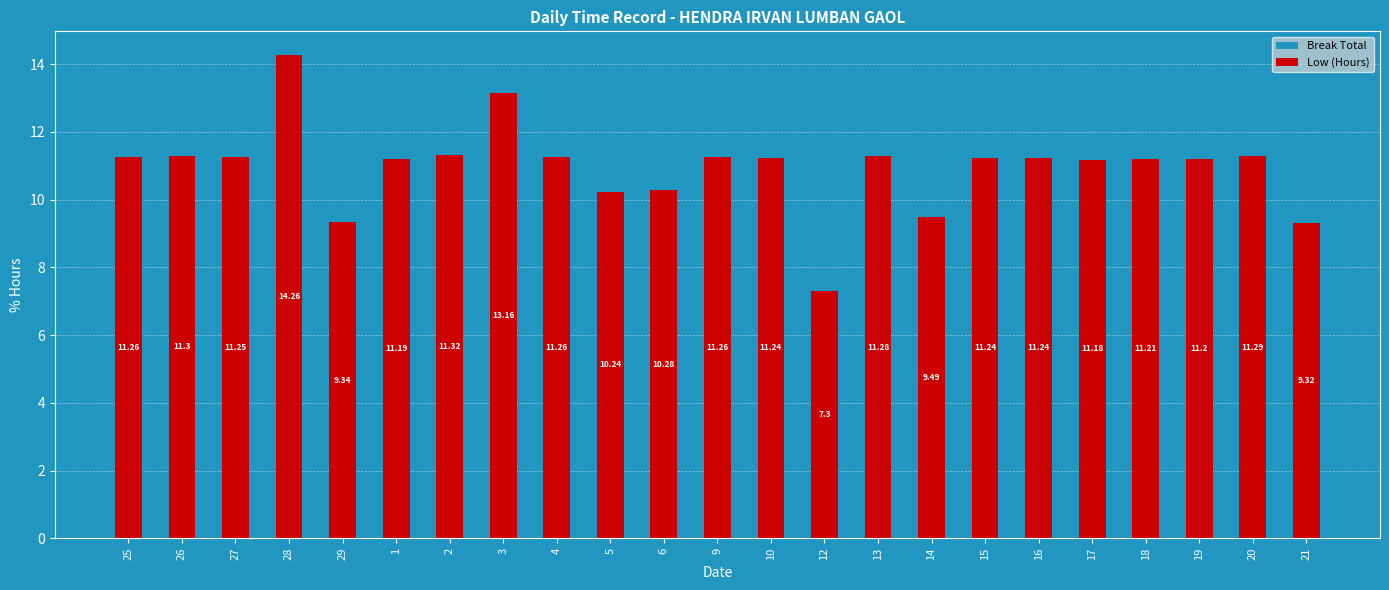

What is the maximum value shown in the chart?

14.3